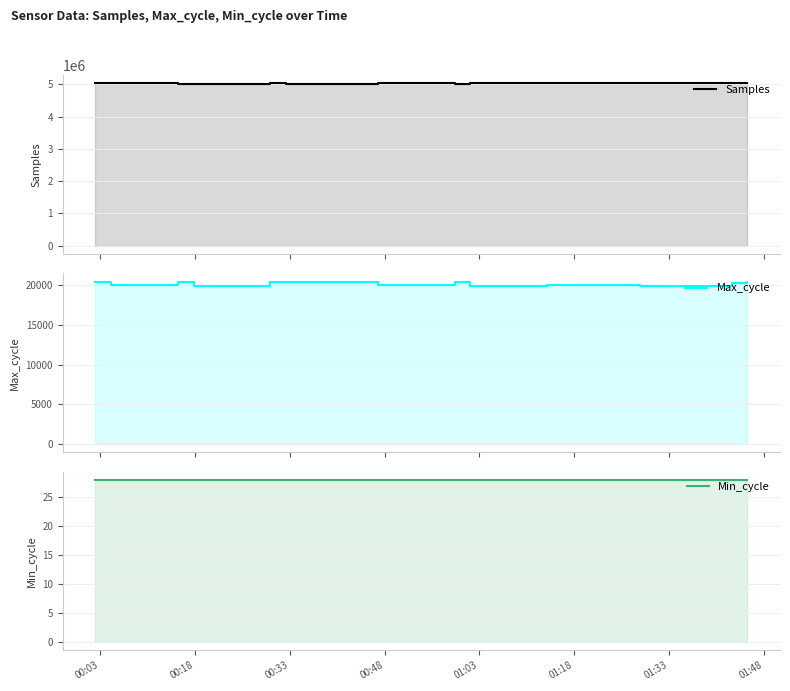

How many categories are shown in the chart?

16